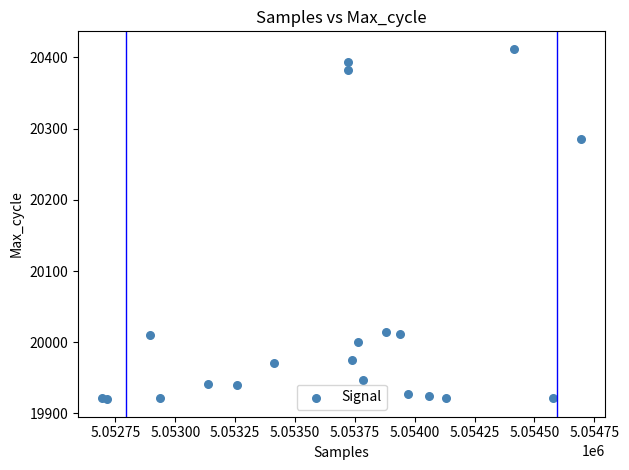

What Y value in the scatter plot is closest to 20166?

20286